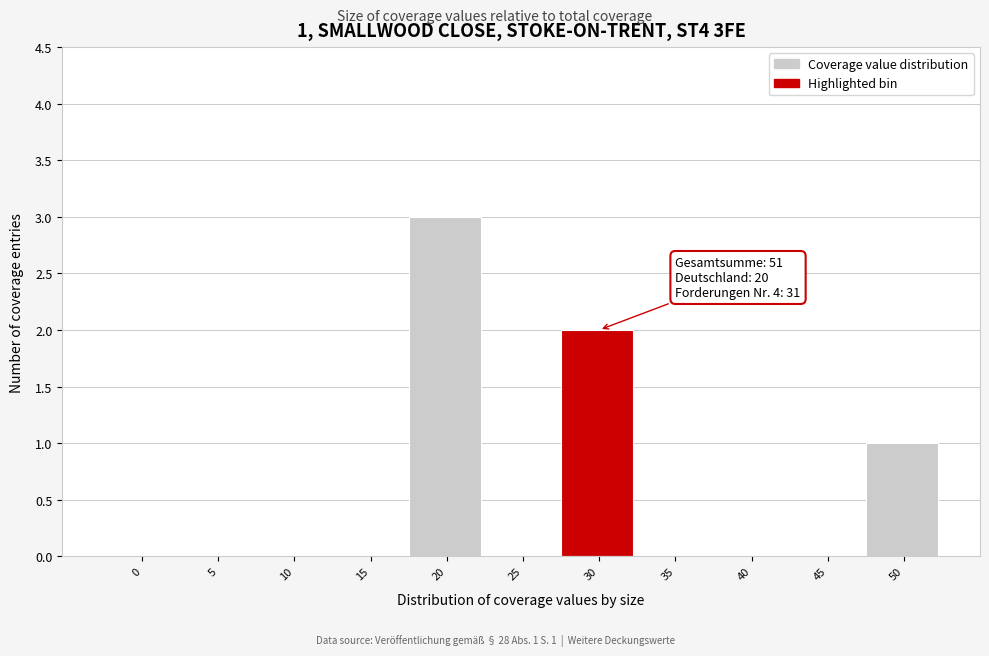

Reading left to right, list all the values displayed in this chart.

0=0	5=0	10=0	15=0	20=3	25=0	30=2	35=0	40=0	45=0	50=1